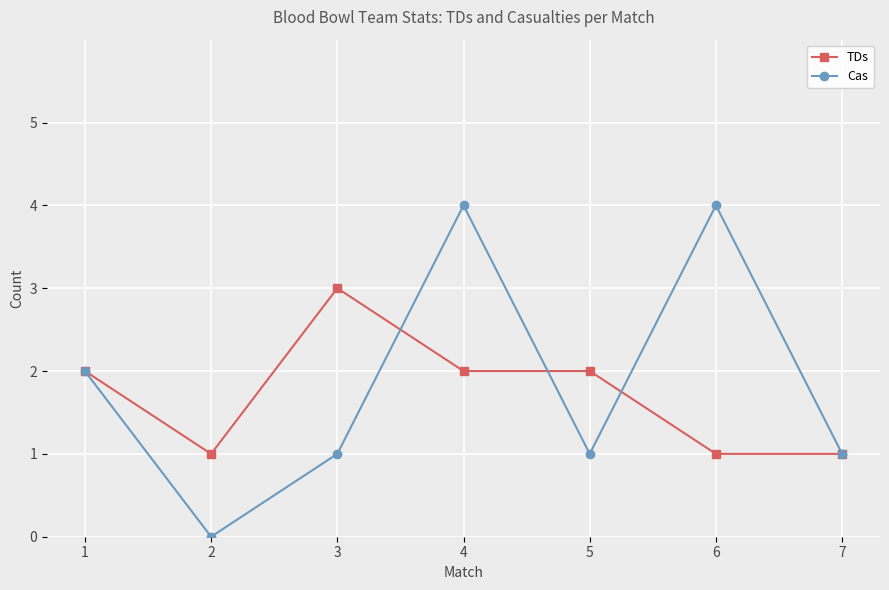

Read the TDs value at 6.

1